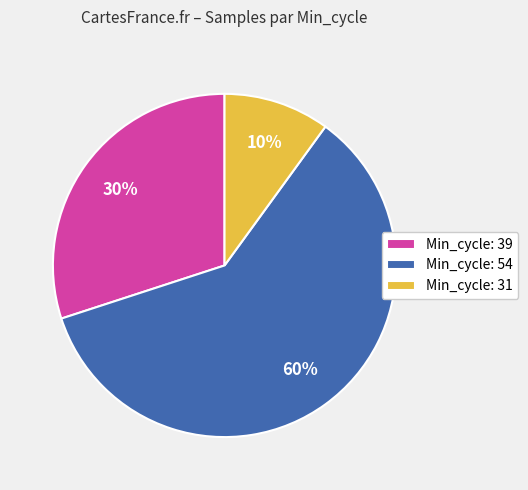

Which category has the biggest portion of the pie?

Min_cycle: 54